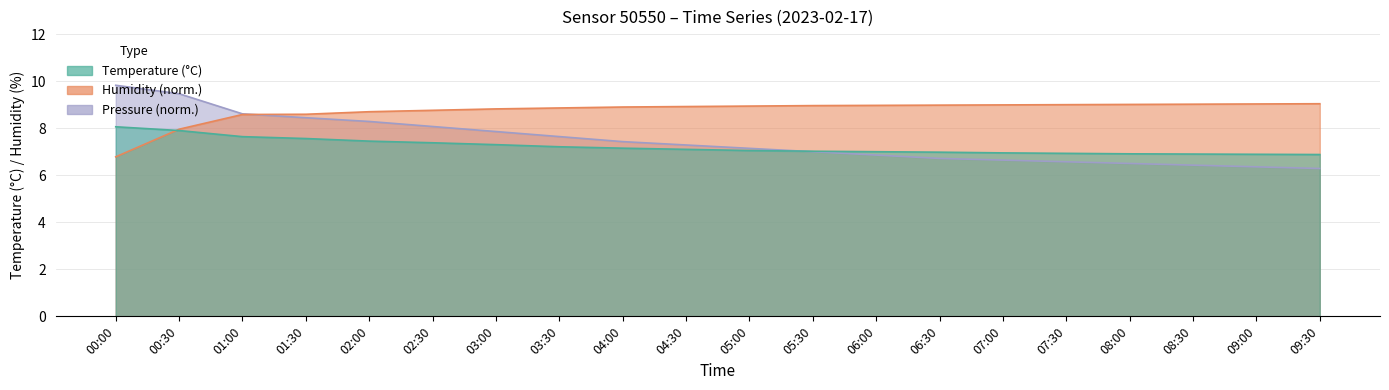

Is it true that humidity equals 5.6 at 07:30?

False